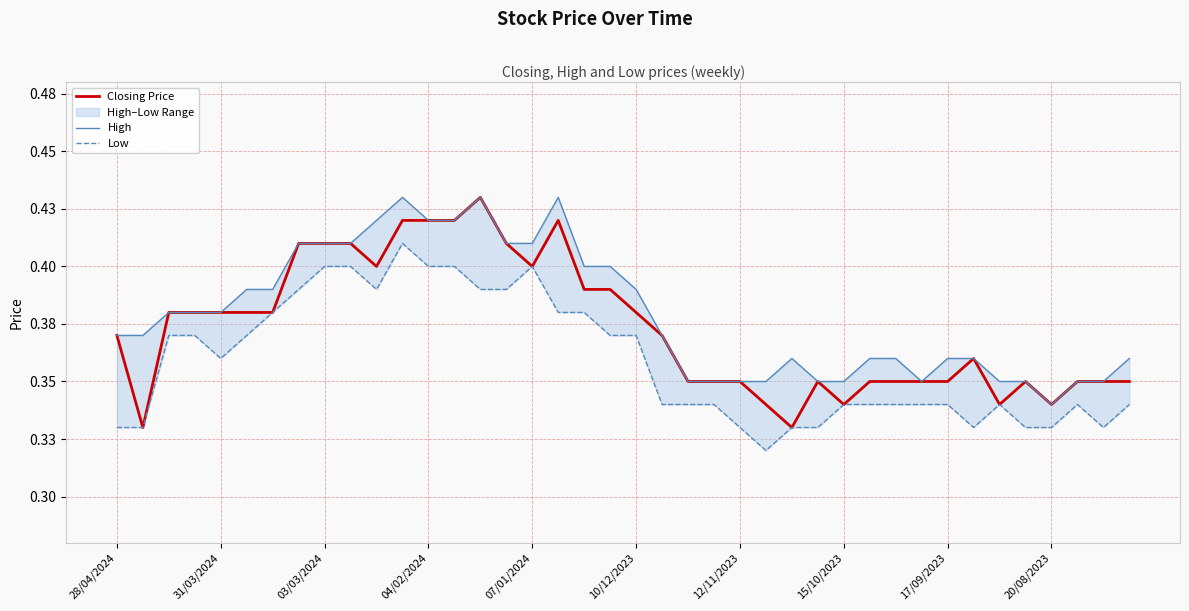

Which series has the largest range (max minus min)?

Closing Price